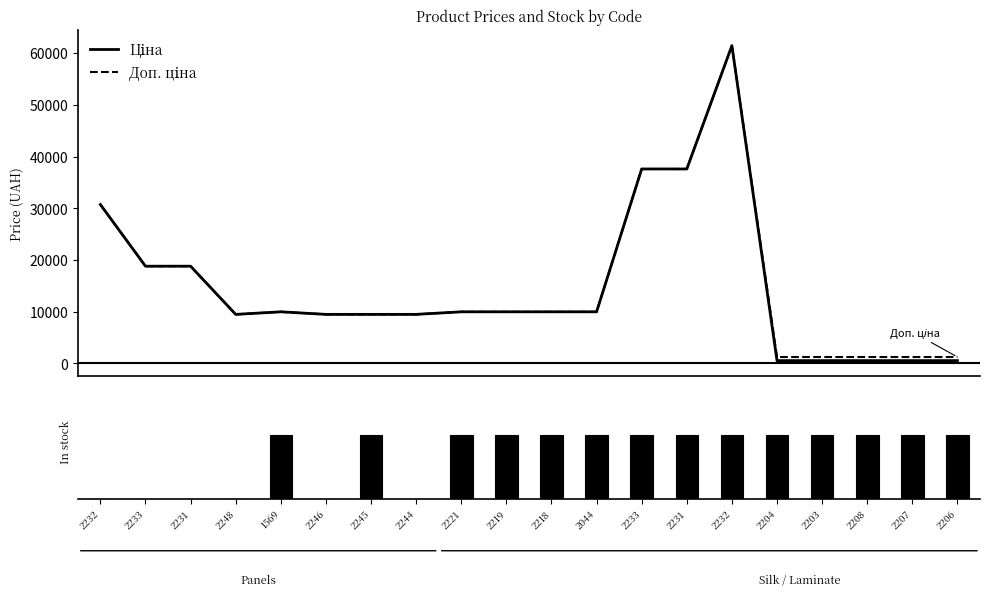

Does the chart contain any negative values?

No